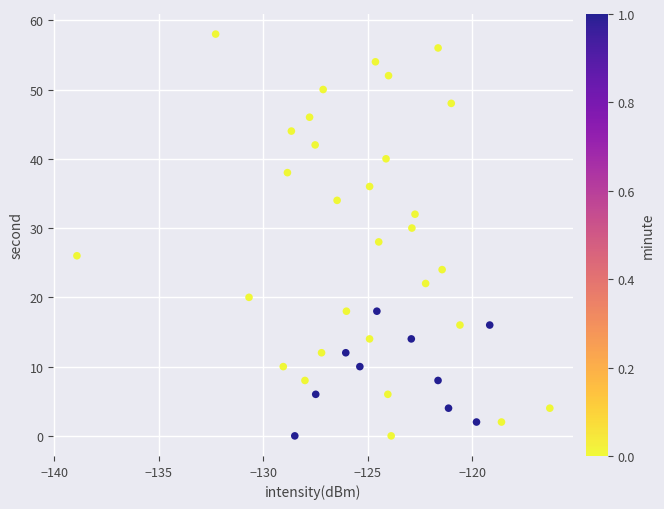

What is the range of Y values (max minus min)?

58